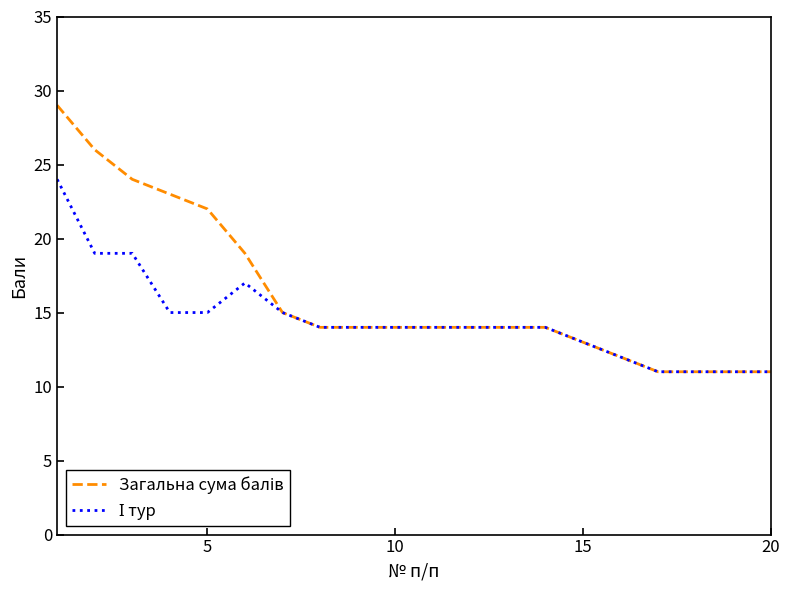

What is the maximum value shown in the chart?

29